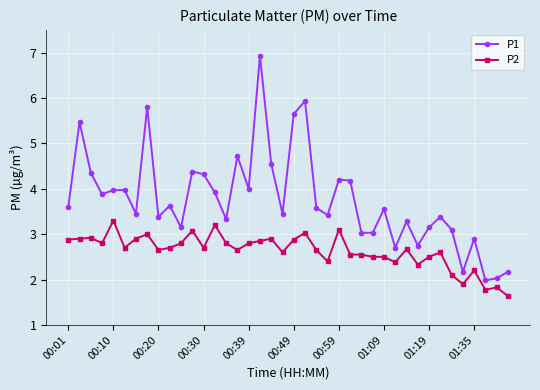

What is the lowest value of the P1 series?

2.0